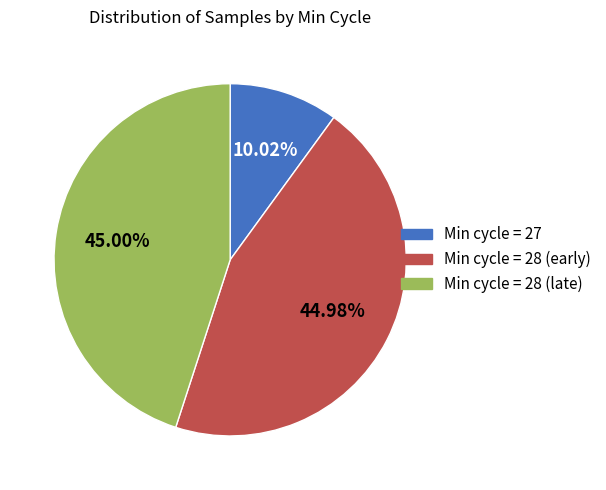

Is there a majority slice in this chart?

No